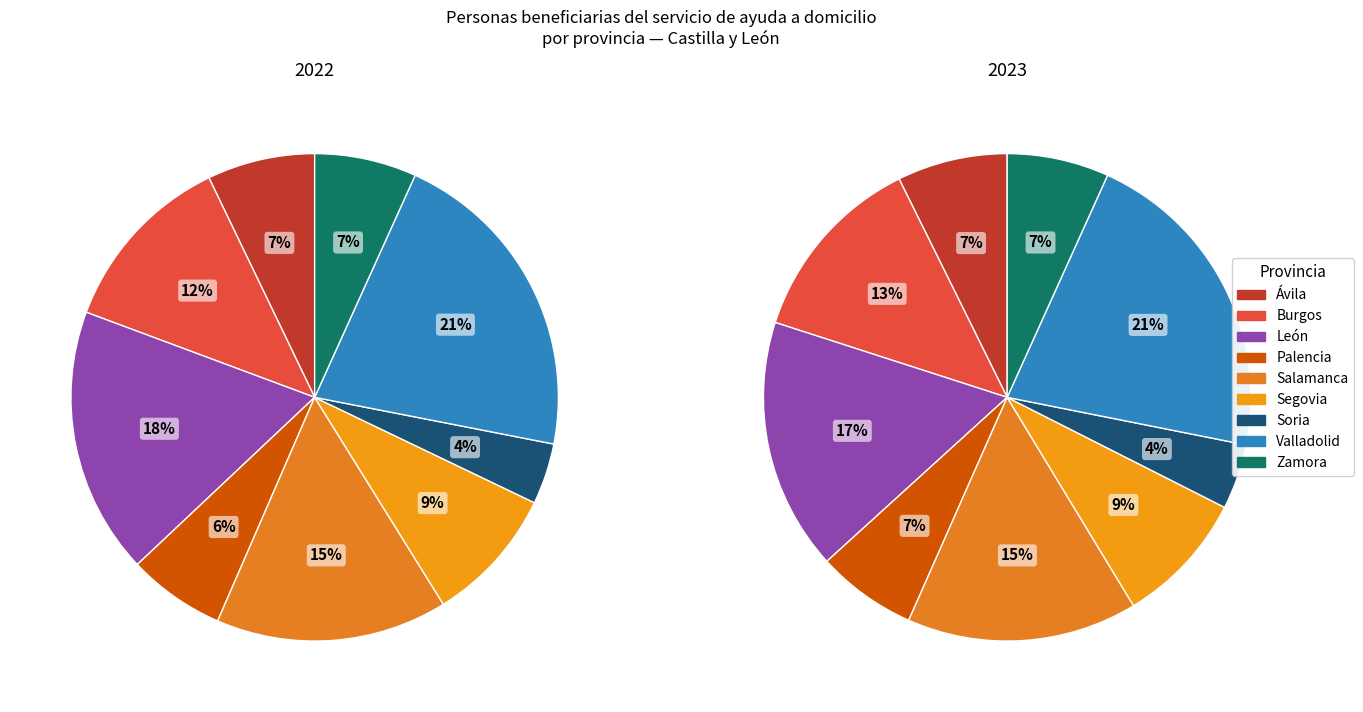

Is it true that values_2023 is 25% of the pie?

False